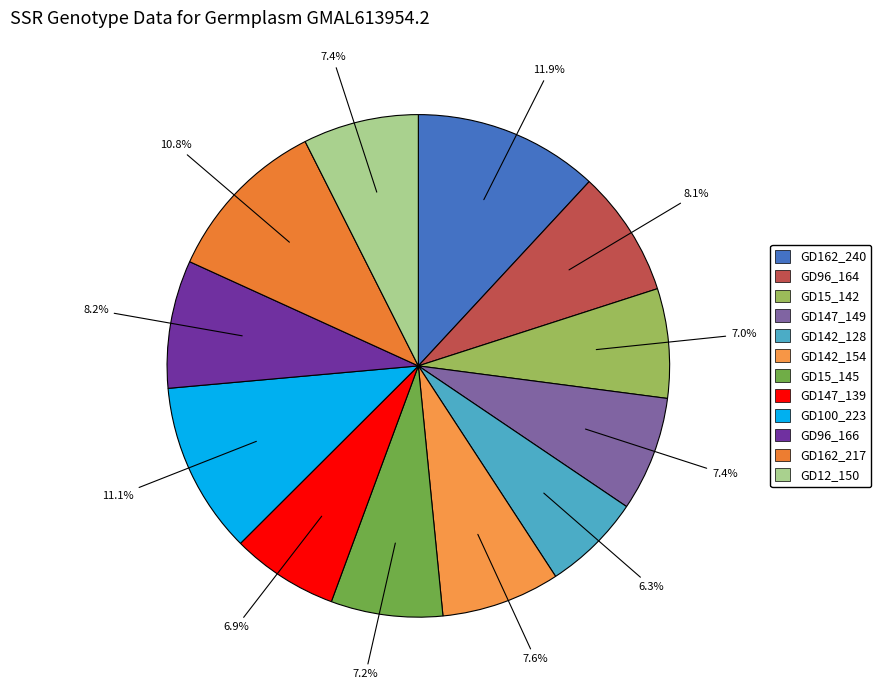

What is the largest slice in the pie chart?

GD162_240